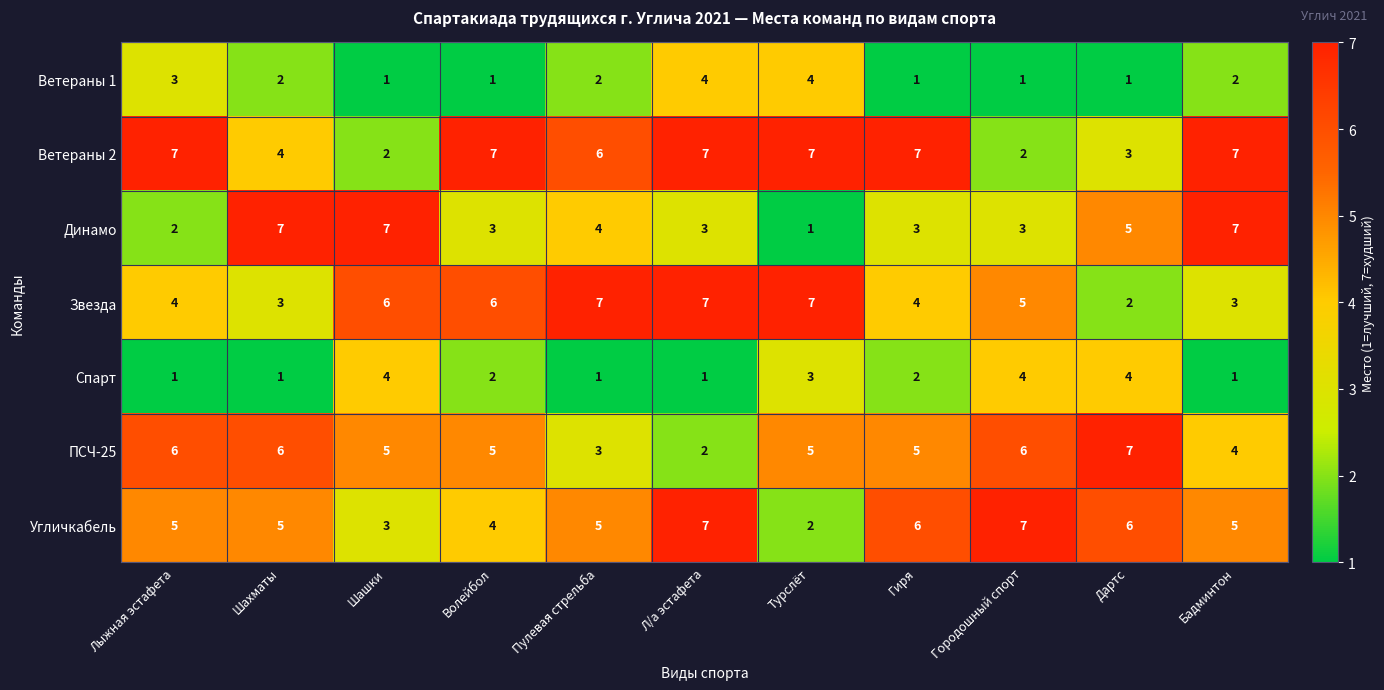

What is the difference between the second highest and second lowest values in the Динамо series?

5